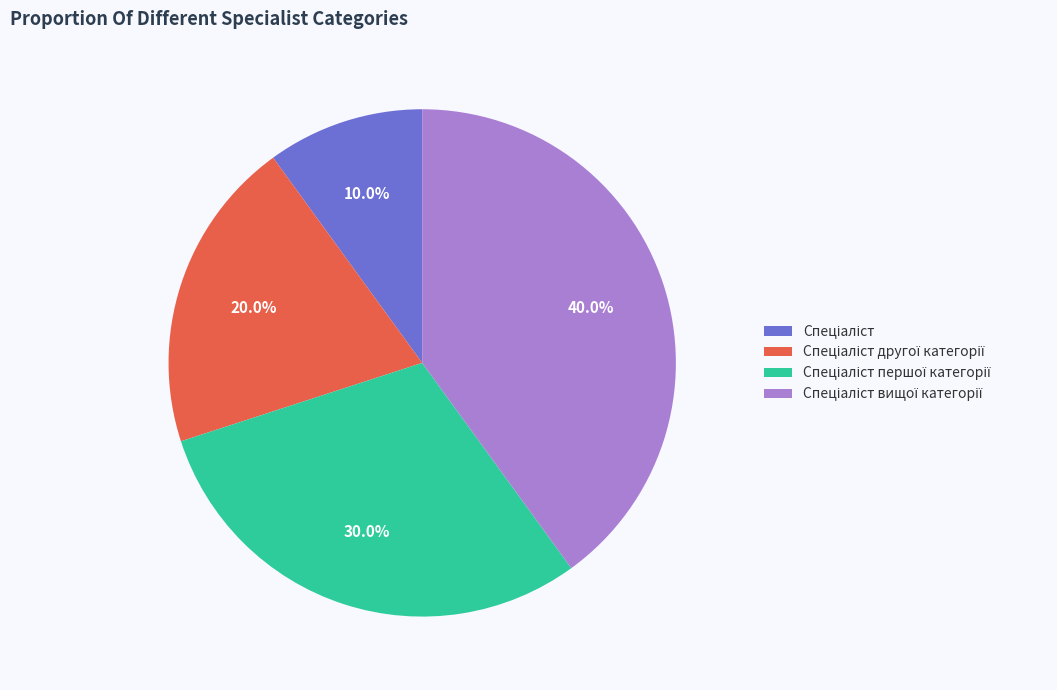

Does any single category account for the majority?

No